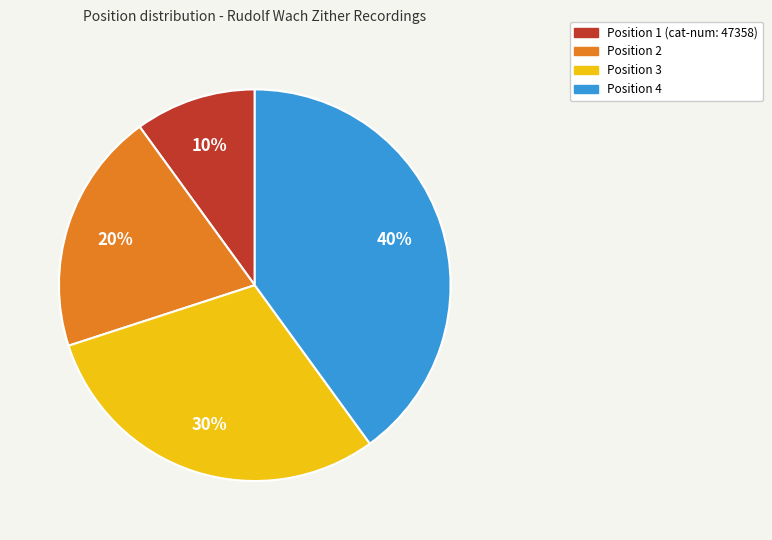

Count the number of slices in the pie.

4